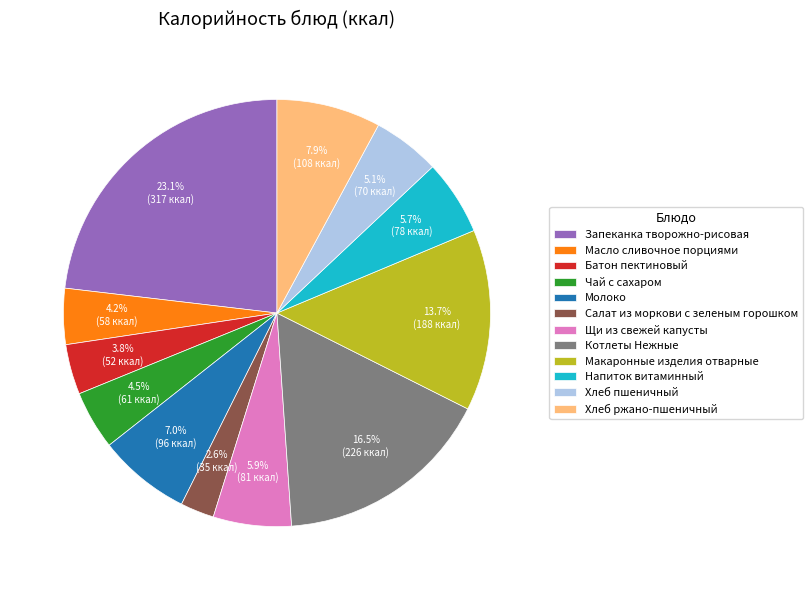

To the nearest percent, what percentage of the pie is Хлеб пшеничный?

5%